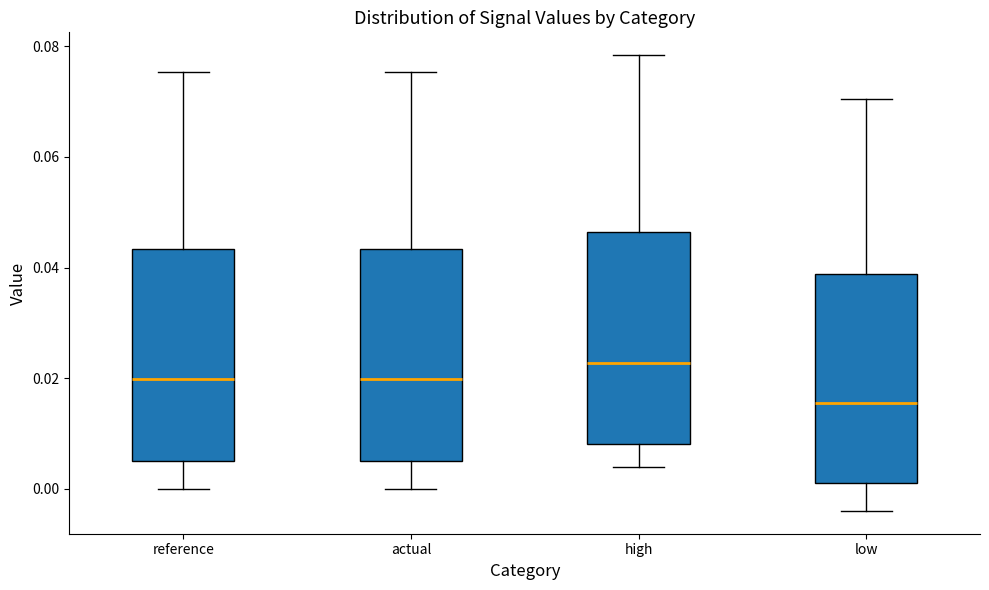

Which box's median line is the highest?

high